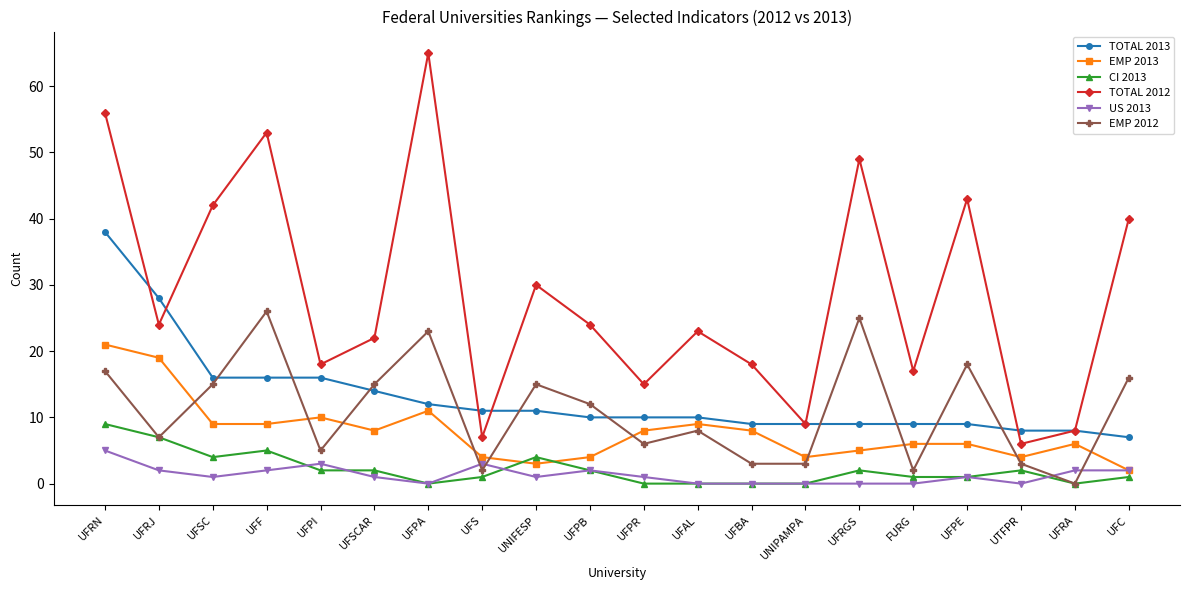

True or false: TOTAL 2012 and EMP 2012 intersect in this chart.

False